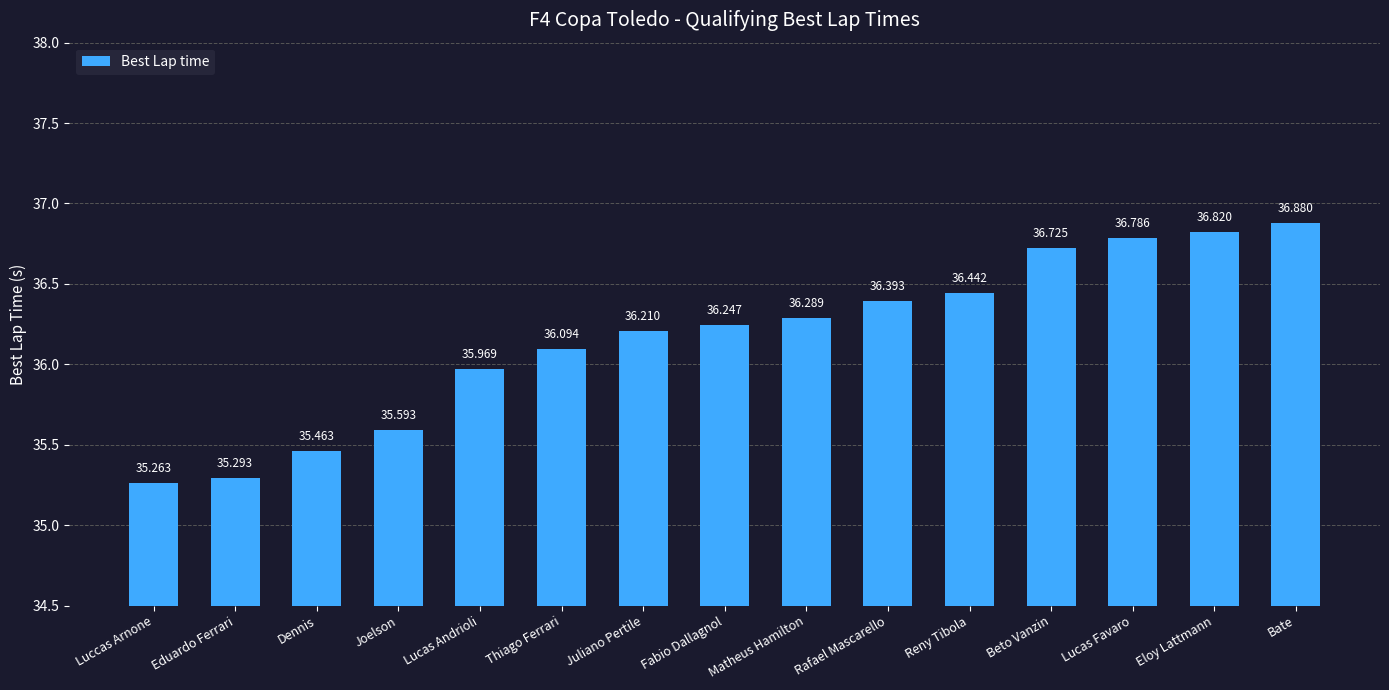

Reading left to right, extract all data points from this chart.

35.3	35.3	35.5	35.6	36.0	36.1	36.2	36.2	36.3	36.4	36.4	36.7	36.8	36.8	36.9